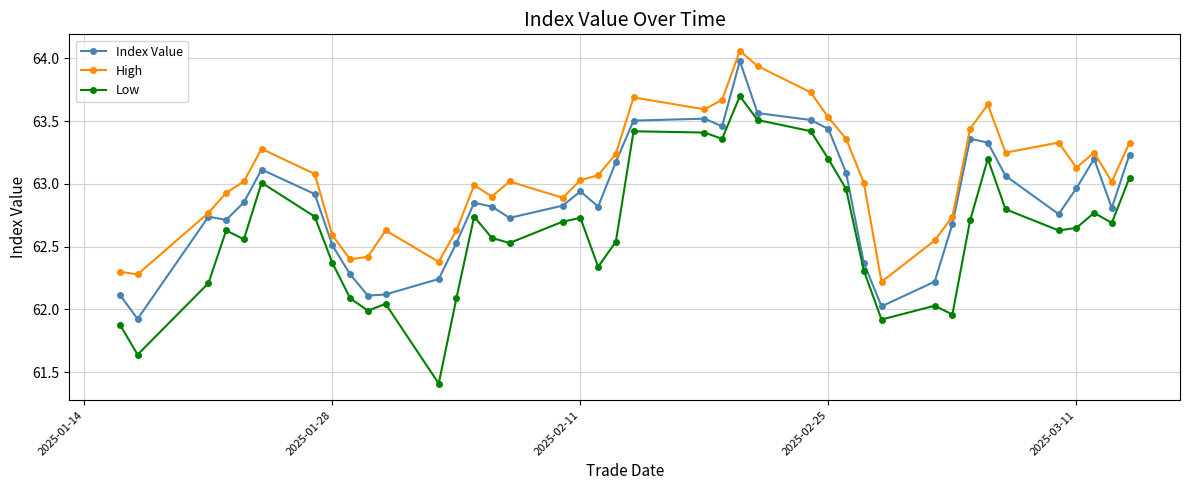

True or false: Low has more than 2 points higher than both neighbors.

True